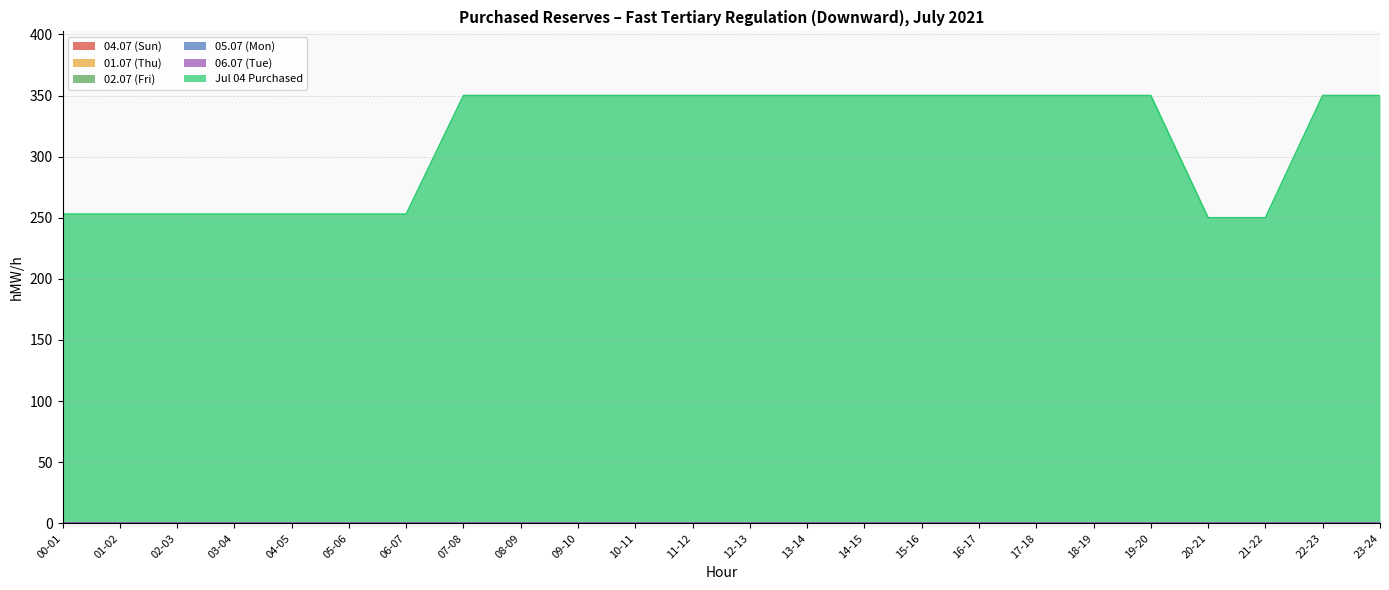

What is the greatest value displayed?

350